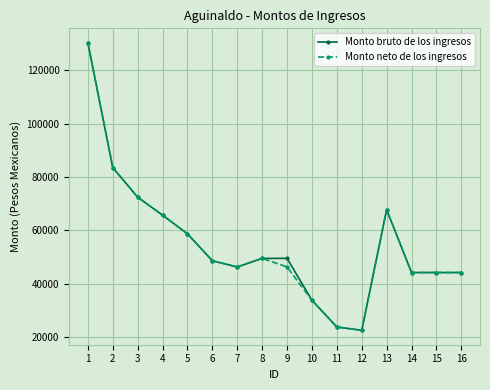

Reading left to right, list all the values displayed in this chart.

Monto bruto de los ingresos: 130352	83547	72464	65718	58734	48631	46304	49527	49527	33816	23821	22556	67783	44217	44217	44217
Monto neto de los ingresos: 130352	83547	72464	65718	58734	48631	46304	49527	46304	33816	23821	22556	67783	44217	44217	44217